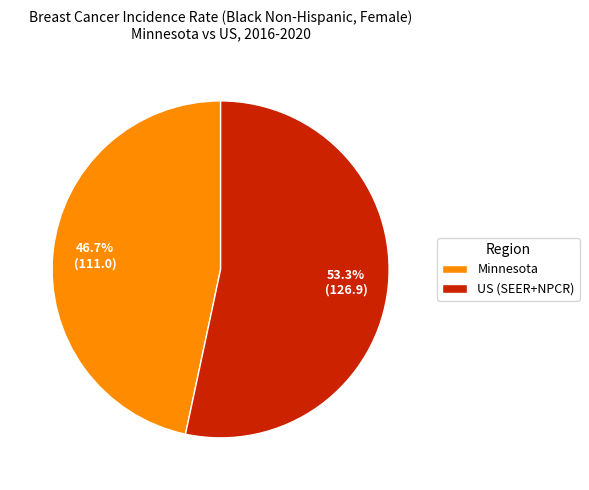

To the nearest percent, what is the average slice percentage?

50%